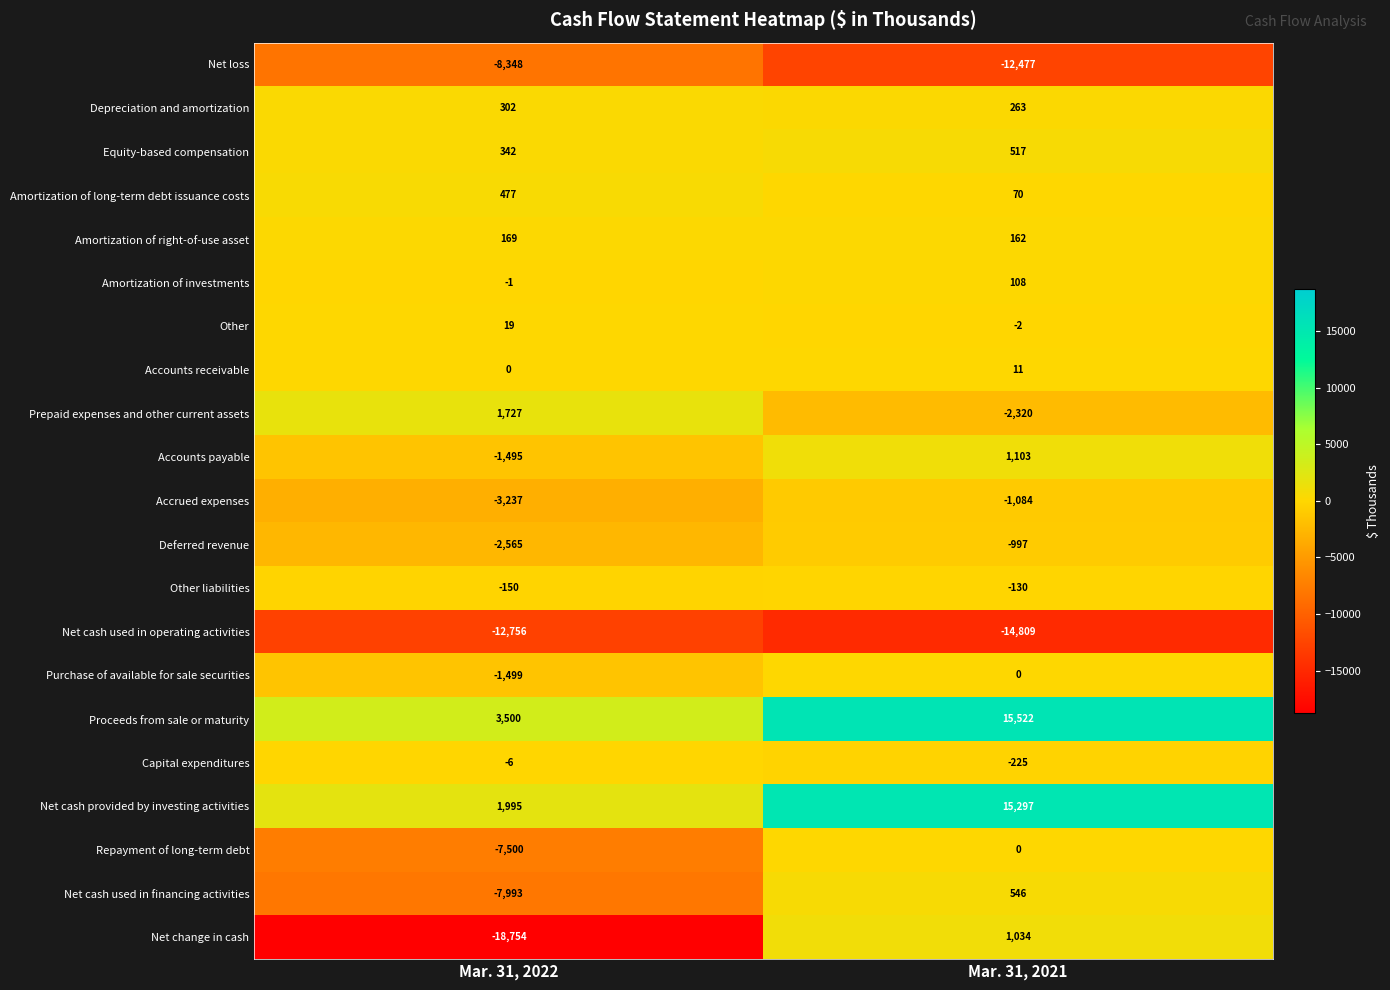

How many data points does each series have?

2